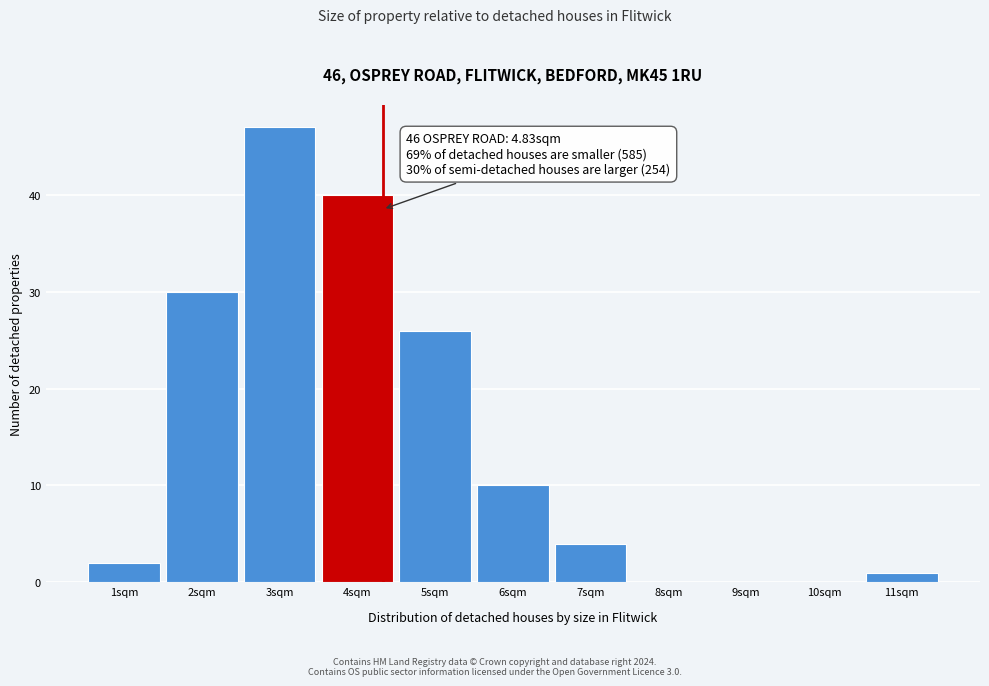

Reading left to right, extract all data points from this chart.

1sqm=2	2sqm=30	3sqm=47	4sqm=40	5sqm=26	6sqm=10	7sqm=4	8sqm=0	9sqm=0	10sqm=0	11sqm=1